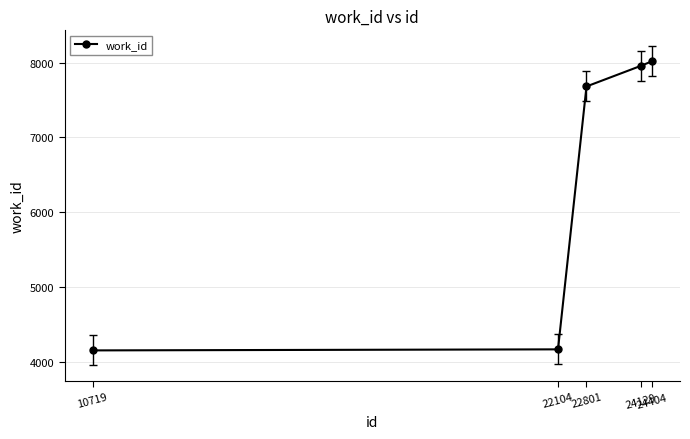

What is the average value?

6396